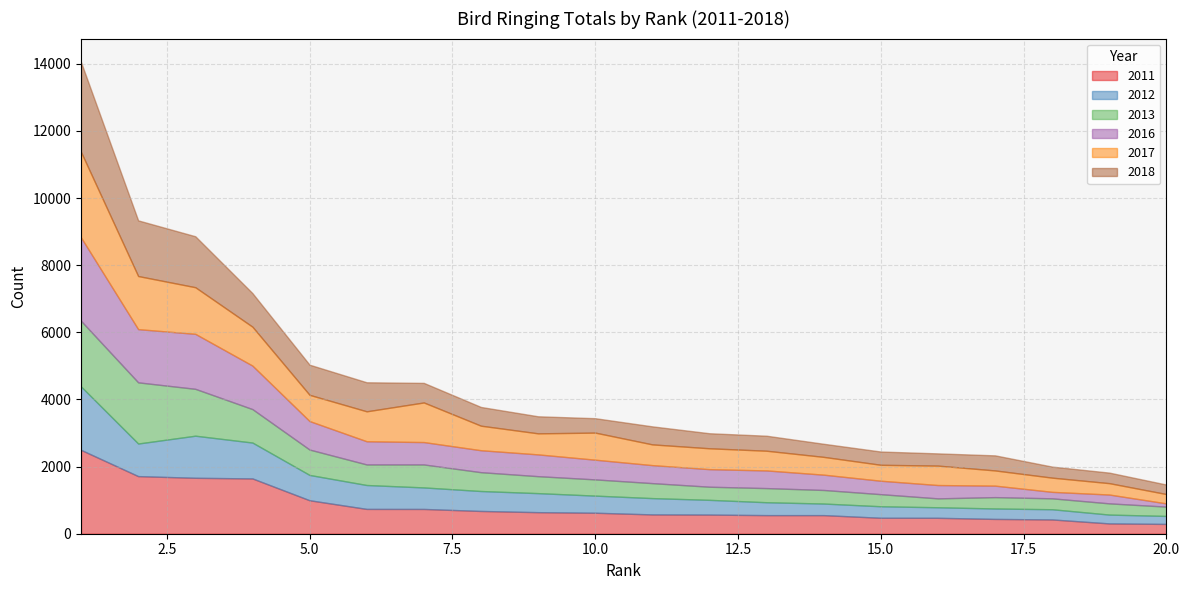

What is the highest value of the 2011 series?

2497